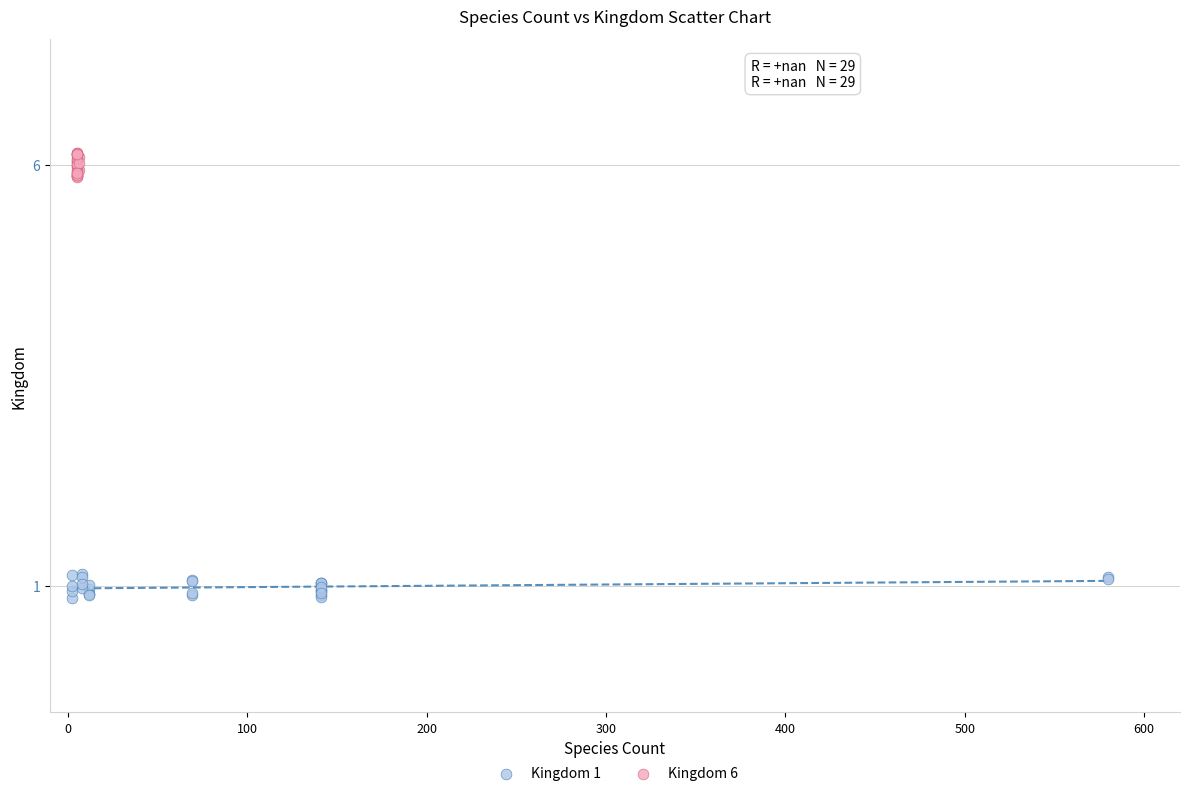

Which series reaches the maximum Y coordinate?

Kingdom 6